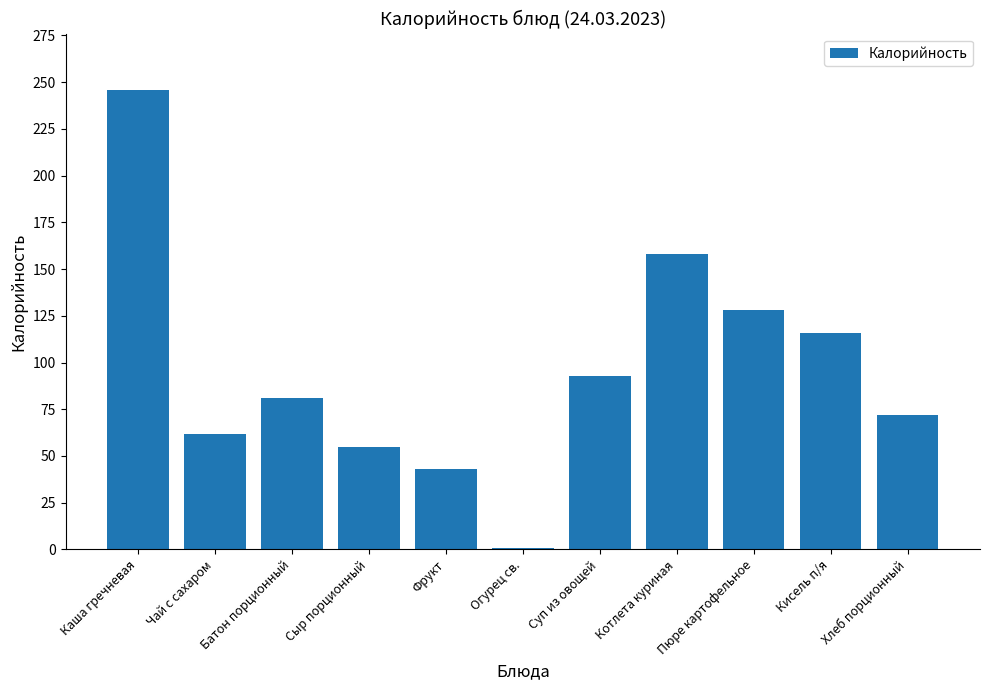

Rank the categories by value from lowest to highest.

Огурец св., Фрукт, Сыр порционный, Чай с сахаром, Хлеб порционный, Батон порционный, Суп из овощей, Кисель п/я, Пюре картофельное, Котлета куриная, Каша гречневая